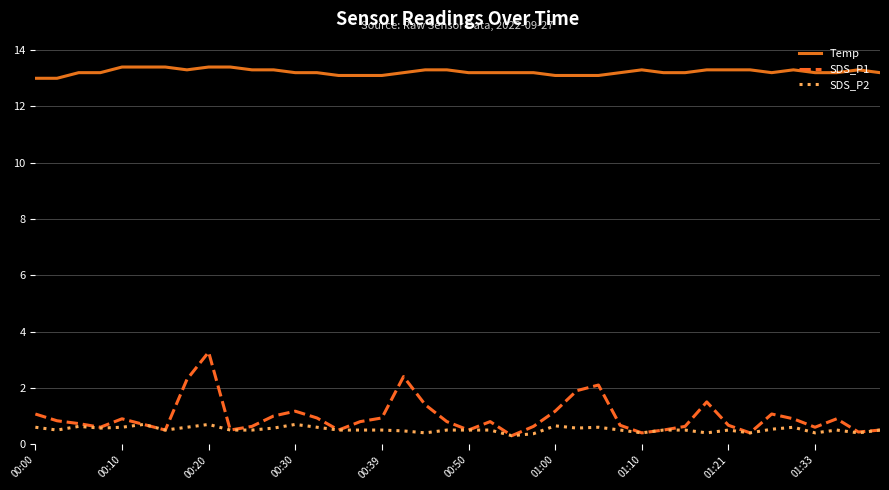

True or false: SDS_P2 and Temp intersect in this chart.

False